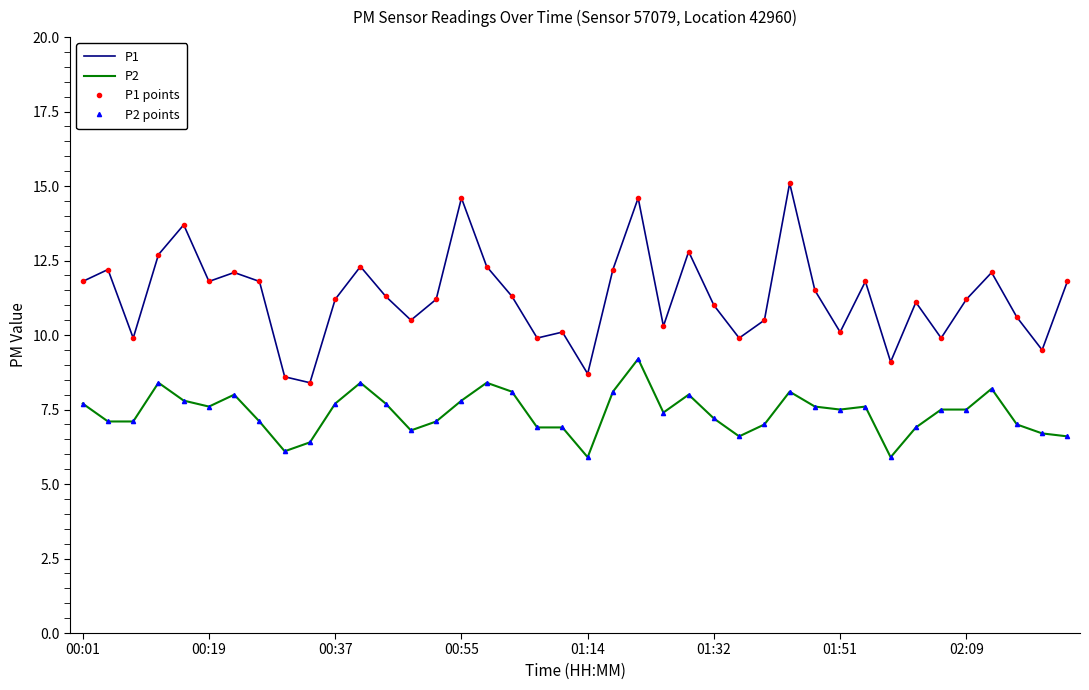

In P2, how many points are lower than both neighbors (excluding endpoints)?

8